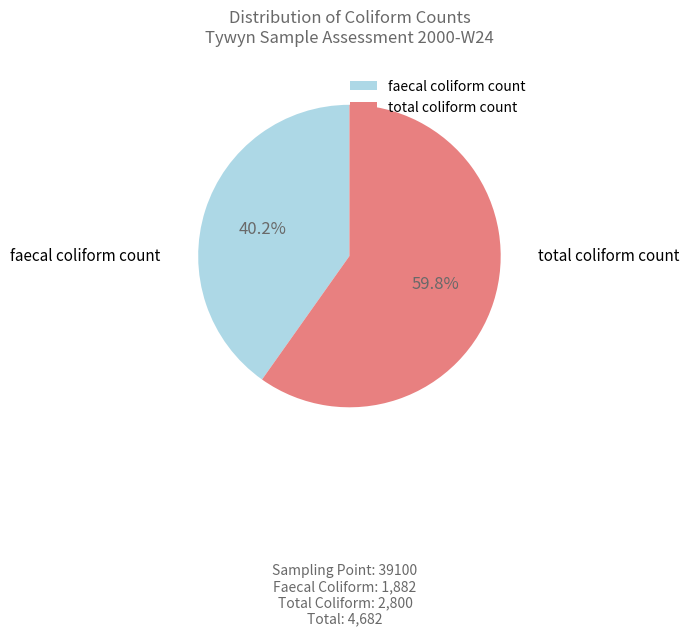

Is there a majority slice in this chart?

Yes